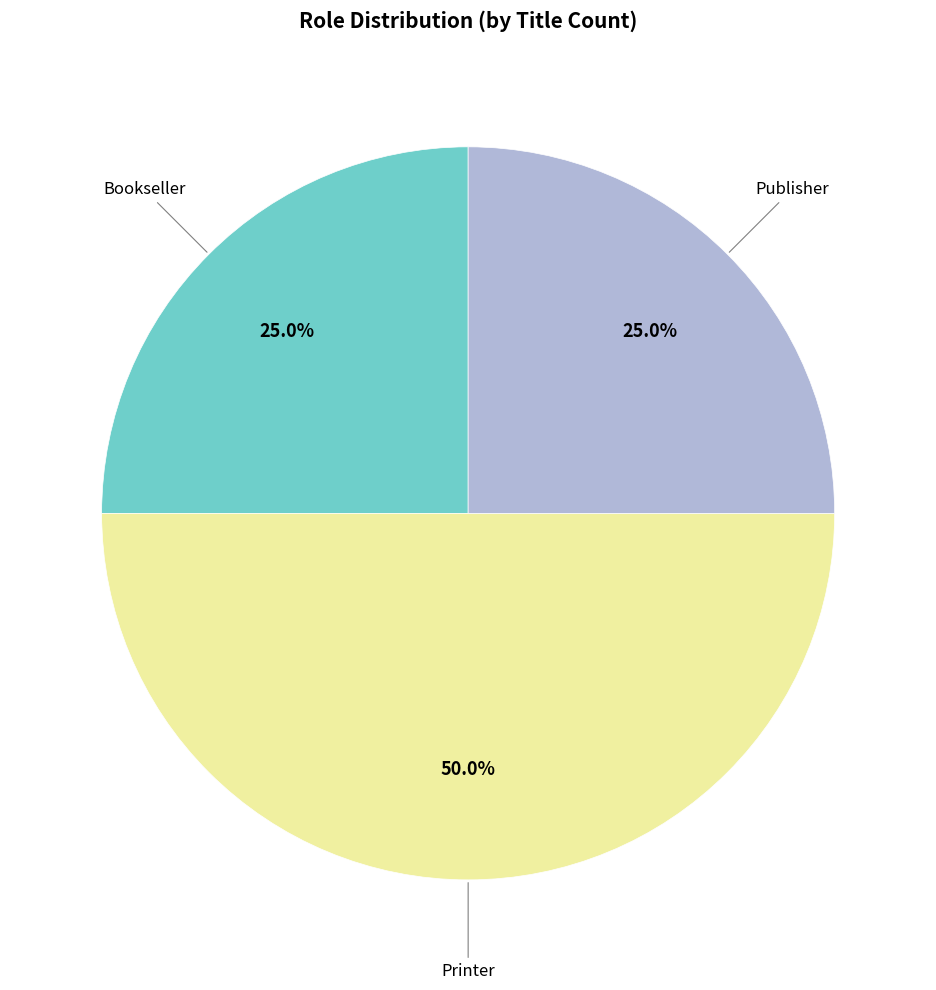

The Publisher slice represents 25% of the pie. True or false?

True